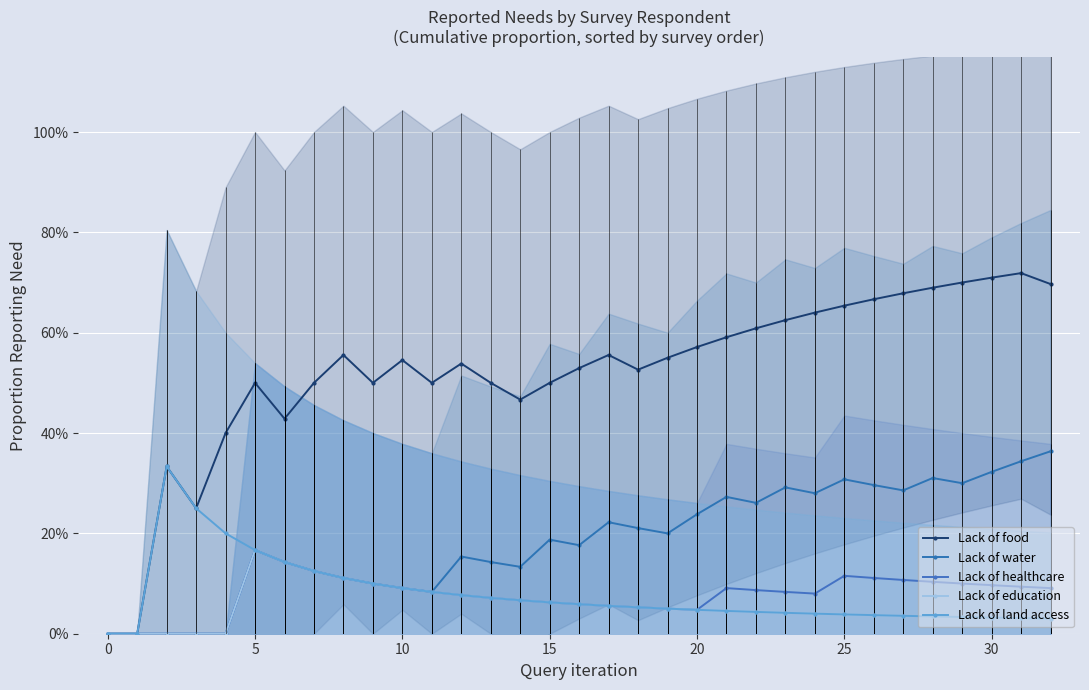

At how many categories does at least one series exceed 0?

31